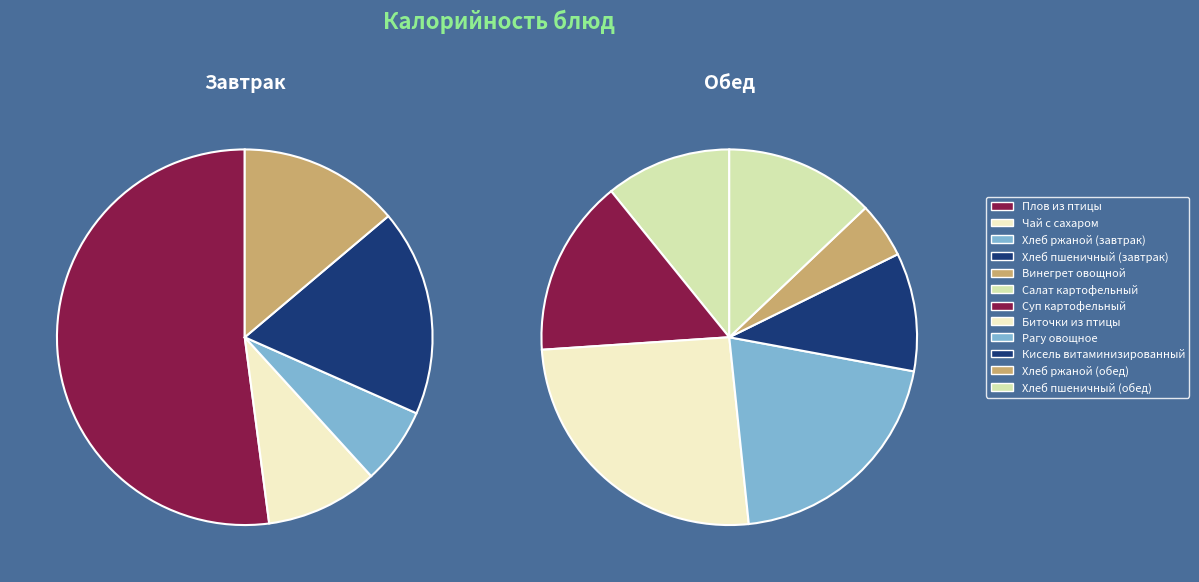

The Биточки из птицы slice represents 8% of the pie. True or false?

False